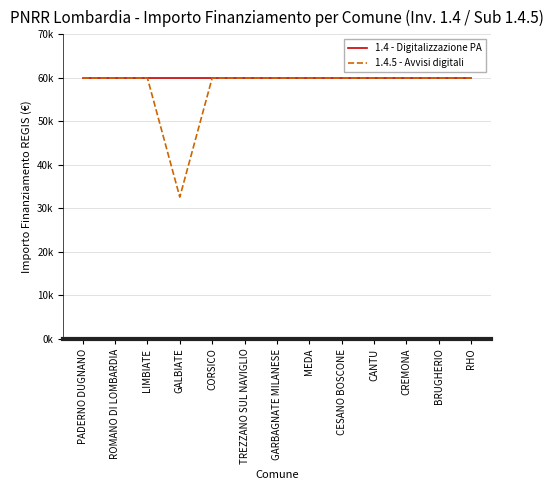

Does the chart have visible grid lines?

Yes